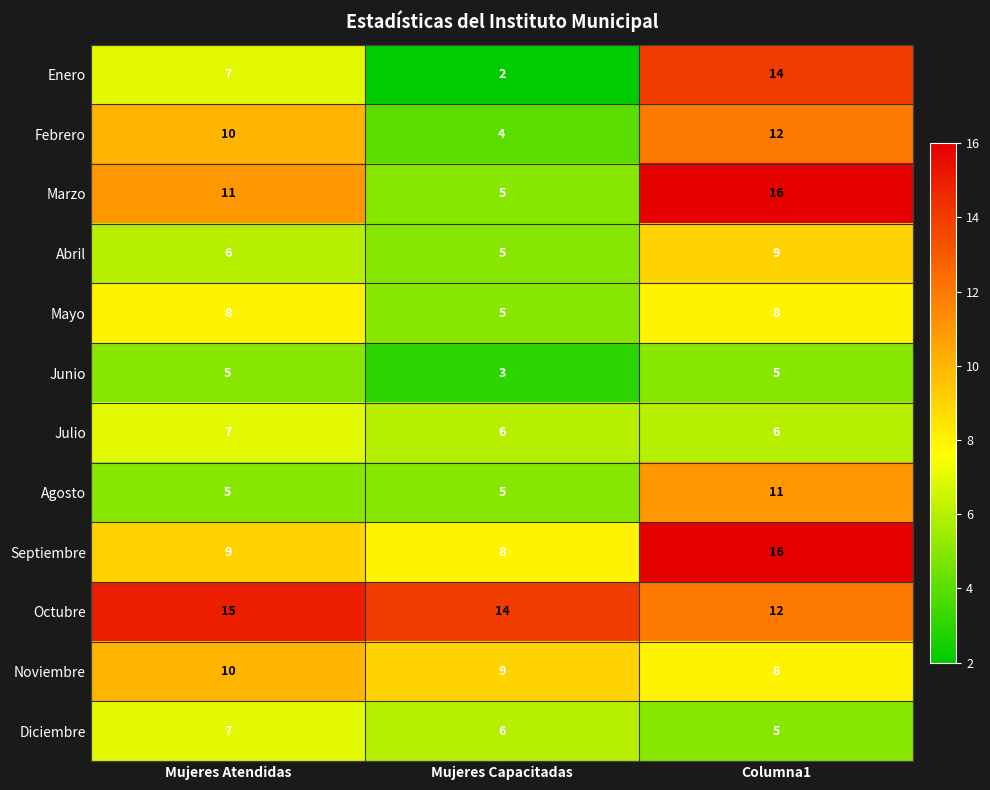

Which series has the widest spread of values?

Enero